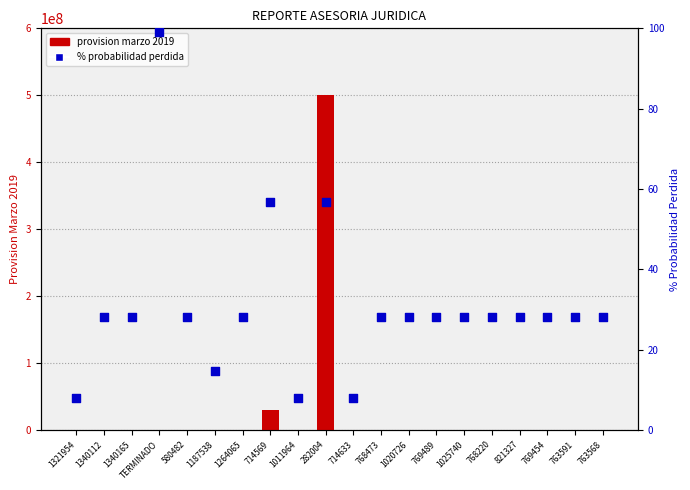

At how many categories does at least one series exceed 423037778?

1